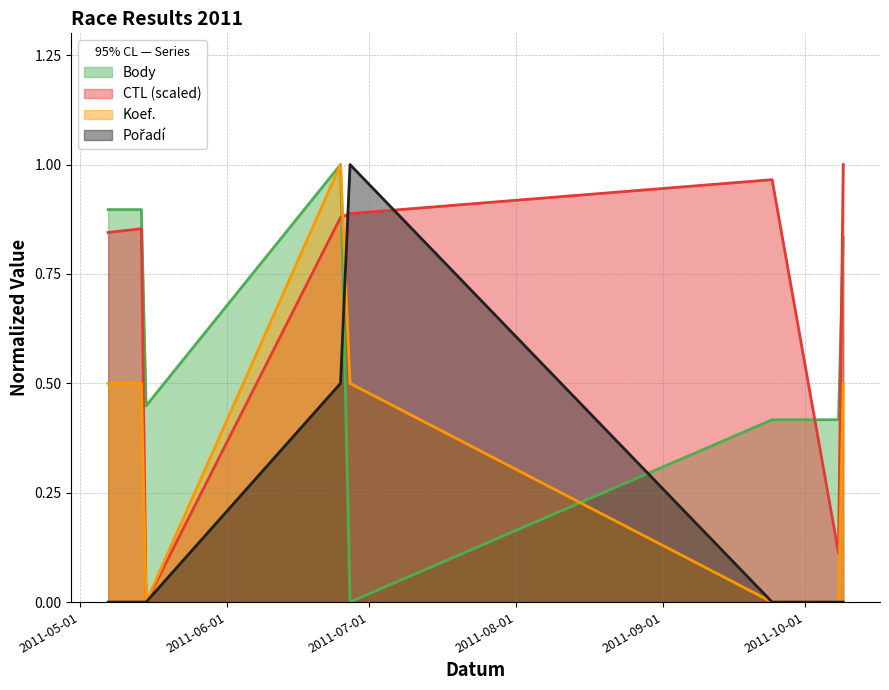

The value of Koef. (line) at 2011-05-01 is 0.1. True or false?

False